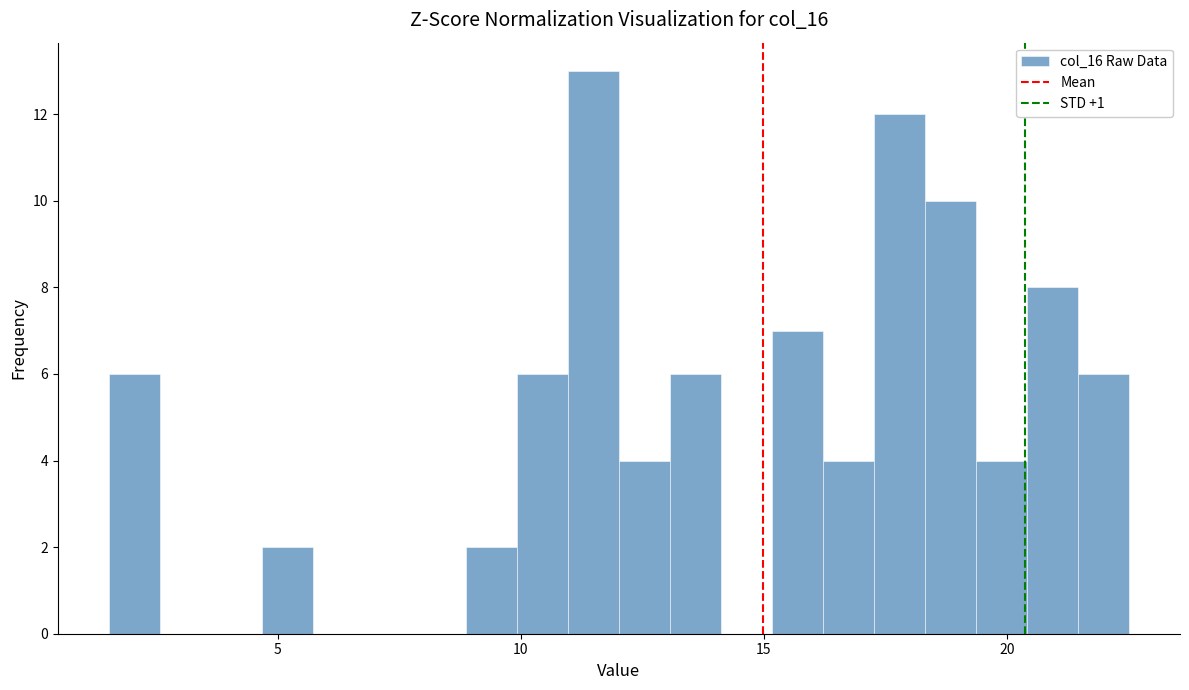

Read against the x-axis, roughly where is the centre of the tallest bar?

11.5